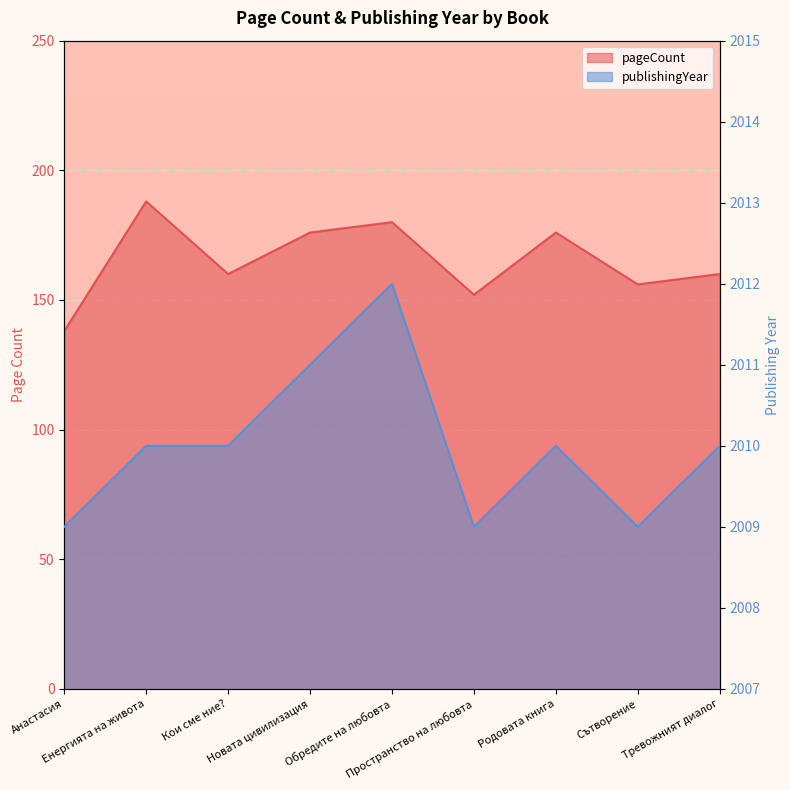

What is the label of the 1st point from the left?

Анастасия